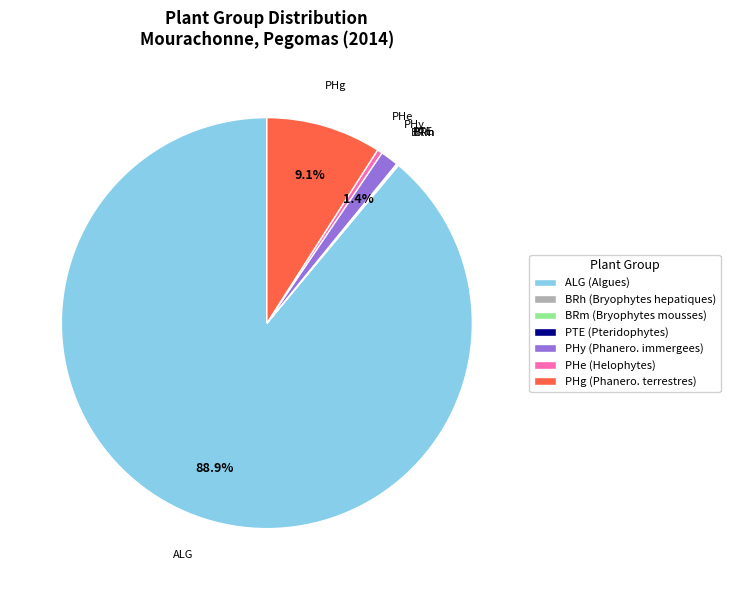

To the nearest percent, what is the difference between the largest and smallest slice percentages?

89%